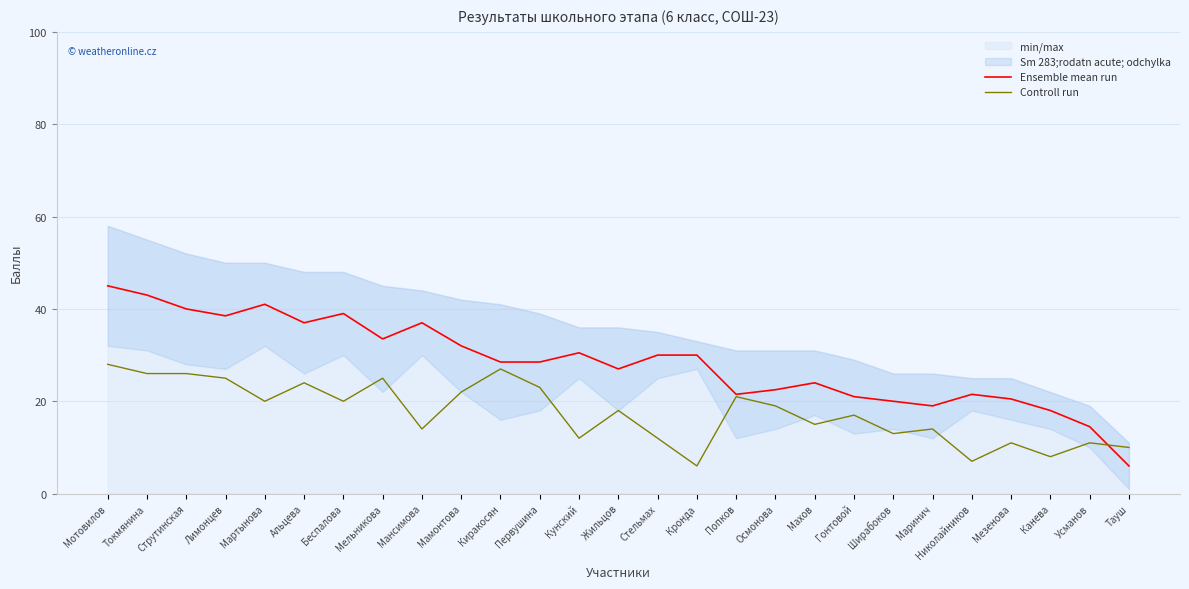

Where do Controll run and Ensemble mean run first cross each other?

Усманов and Тауш